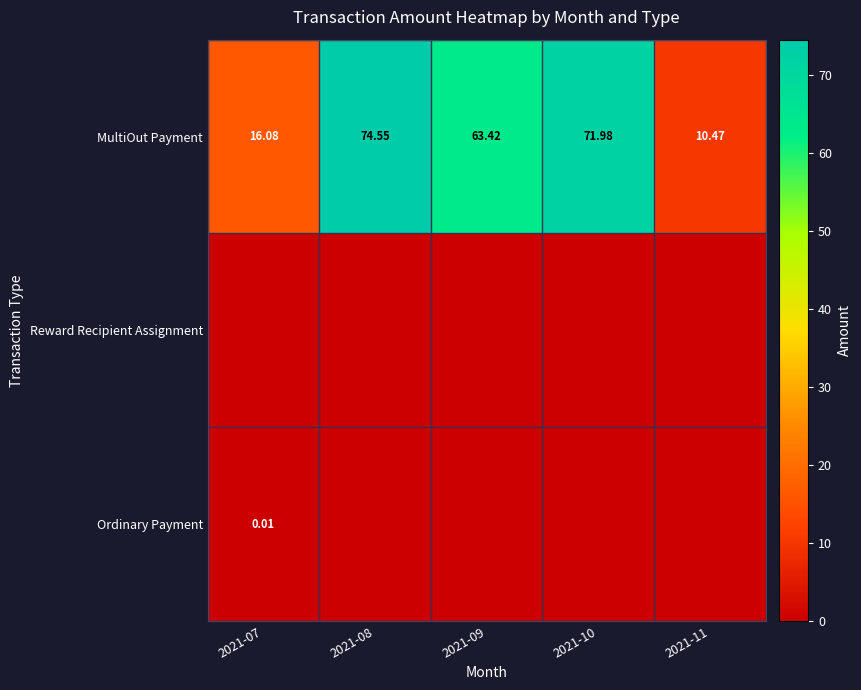

How many values in the MultiOut Payment series exceed 63?

3